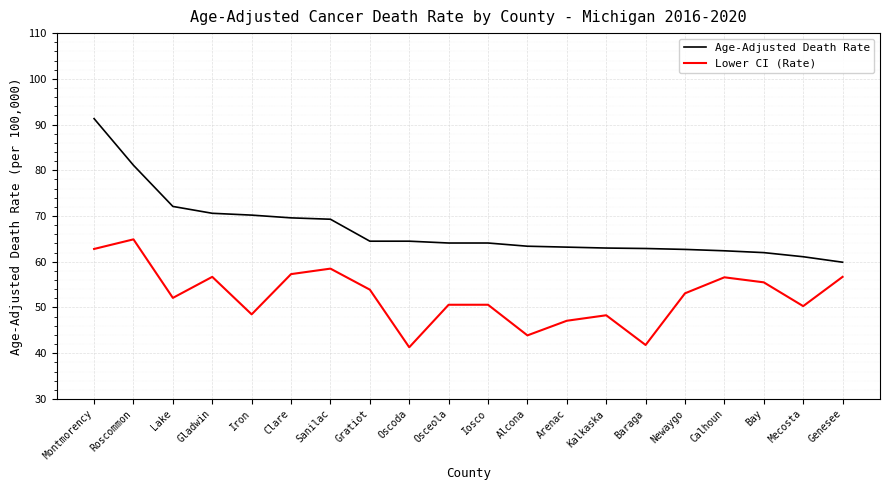

What are all the series names shown in the legend?

Age-Adjusted Death Rate, Lower CI (Rate)